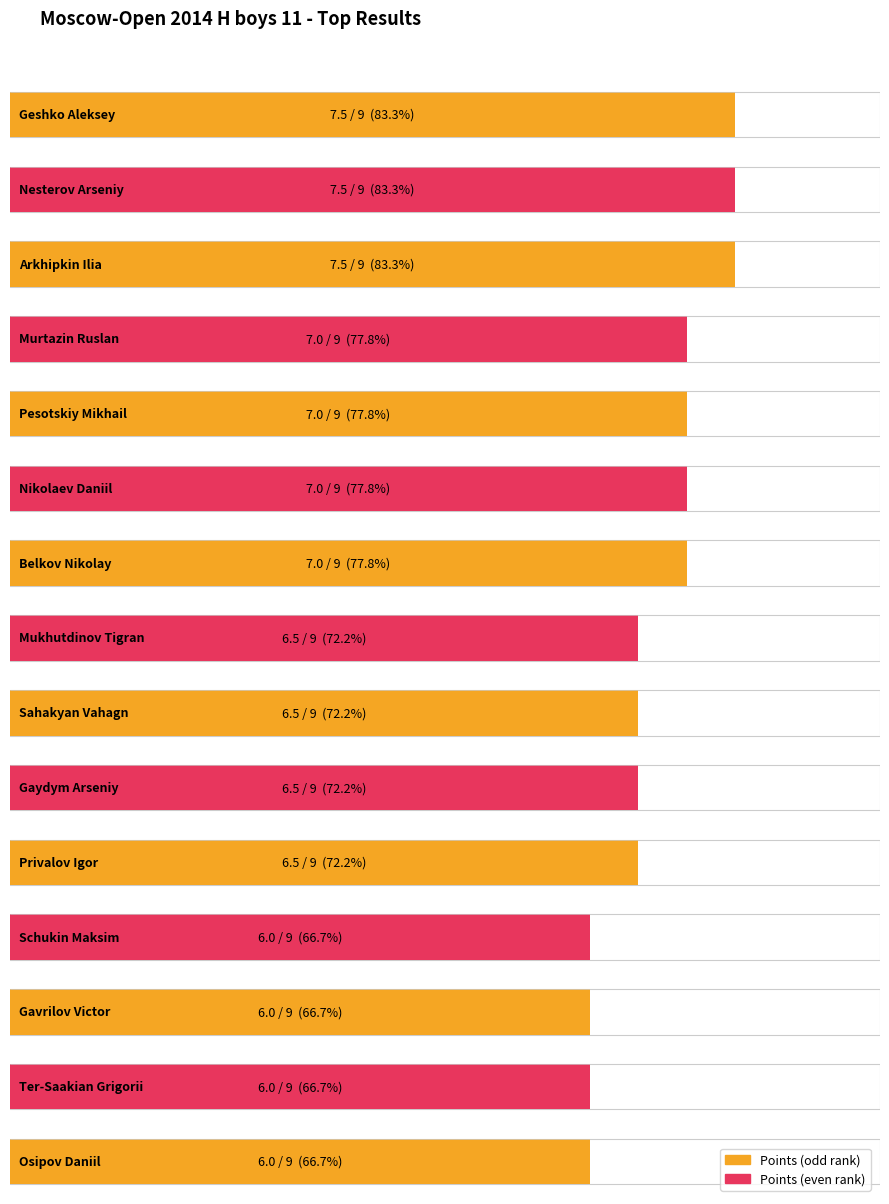

What is the difference between the values at Ter-Saakian Grigorii and Sahakyan Vahagn?

0.5